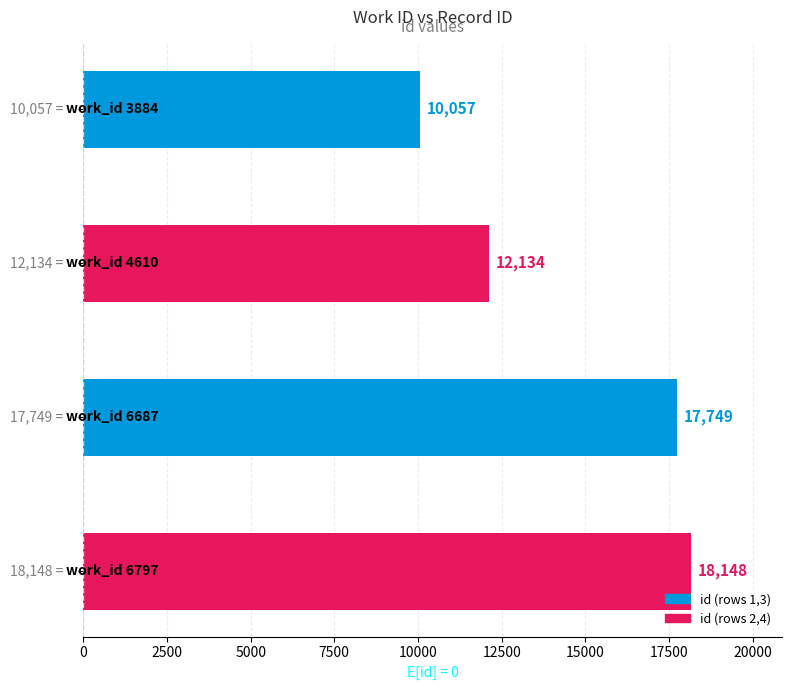

How many categories are shown in the chart?

4